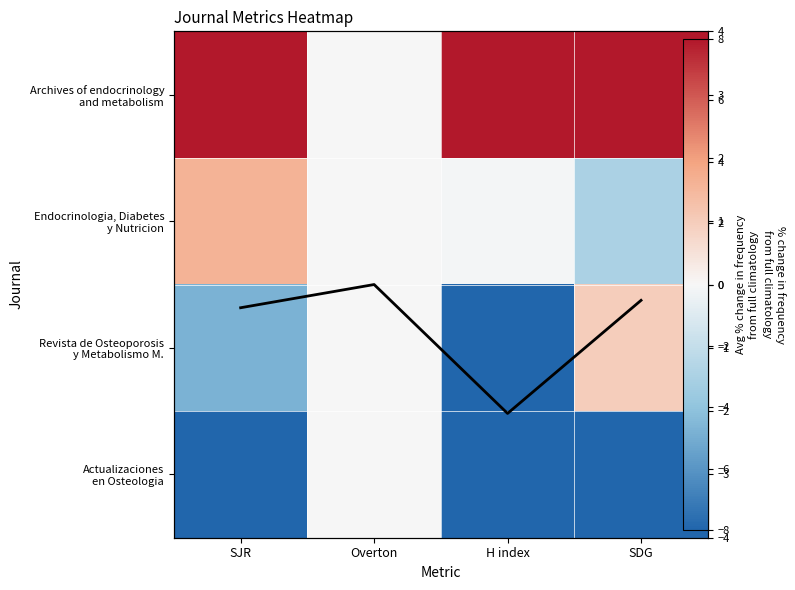

What value does the Column mean trend series have at H index?

-2.0